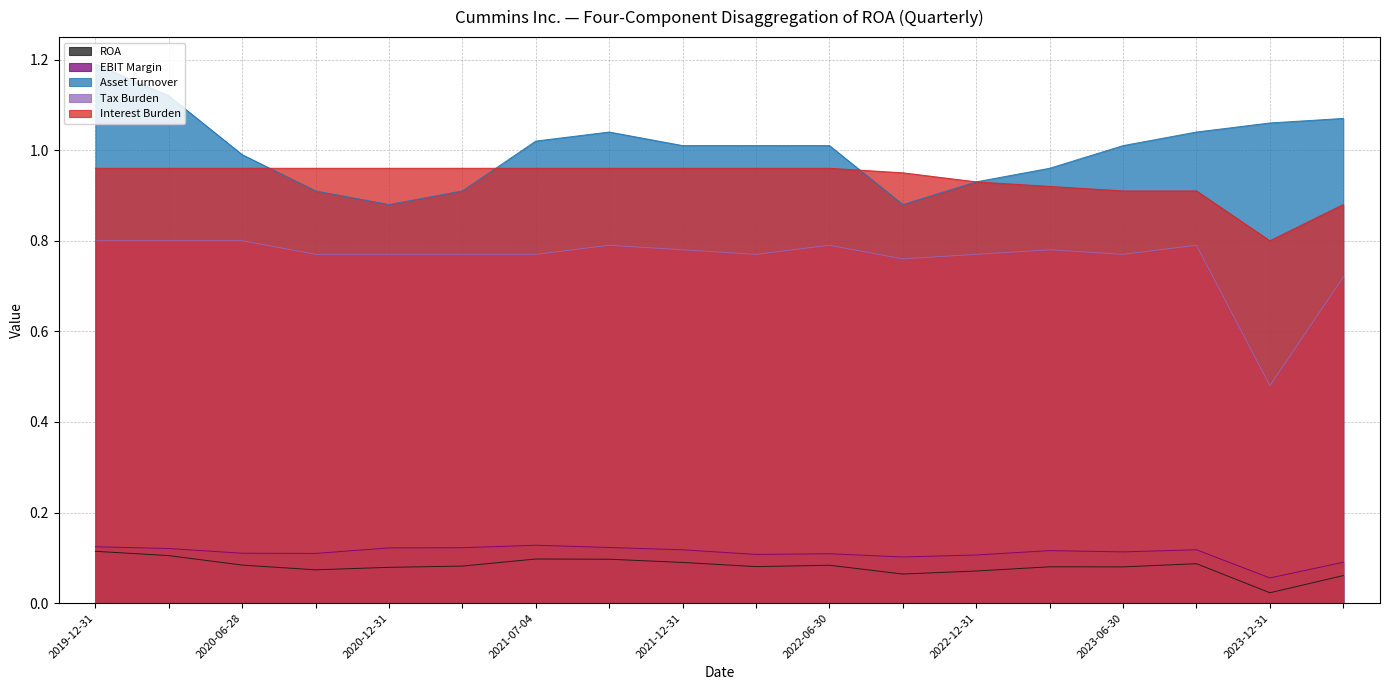

True or false: Asset Turnover and Tax Burden intersect in this chart.

False